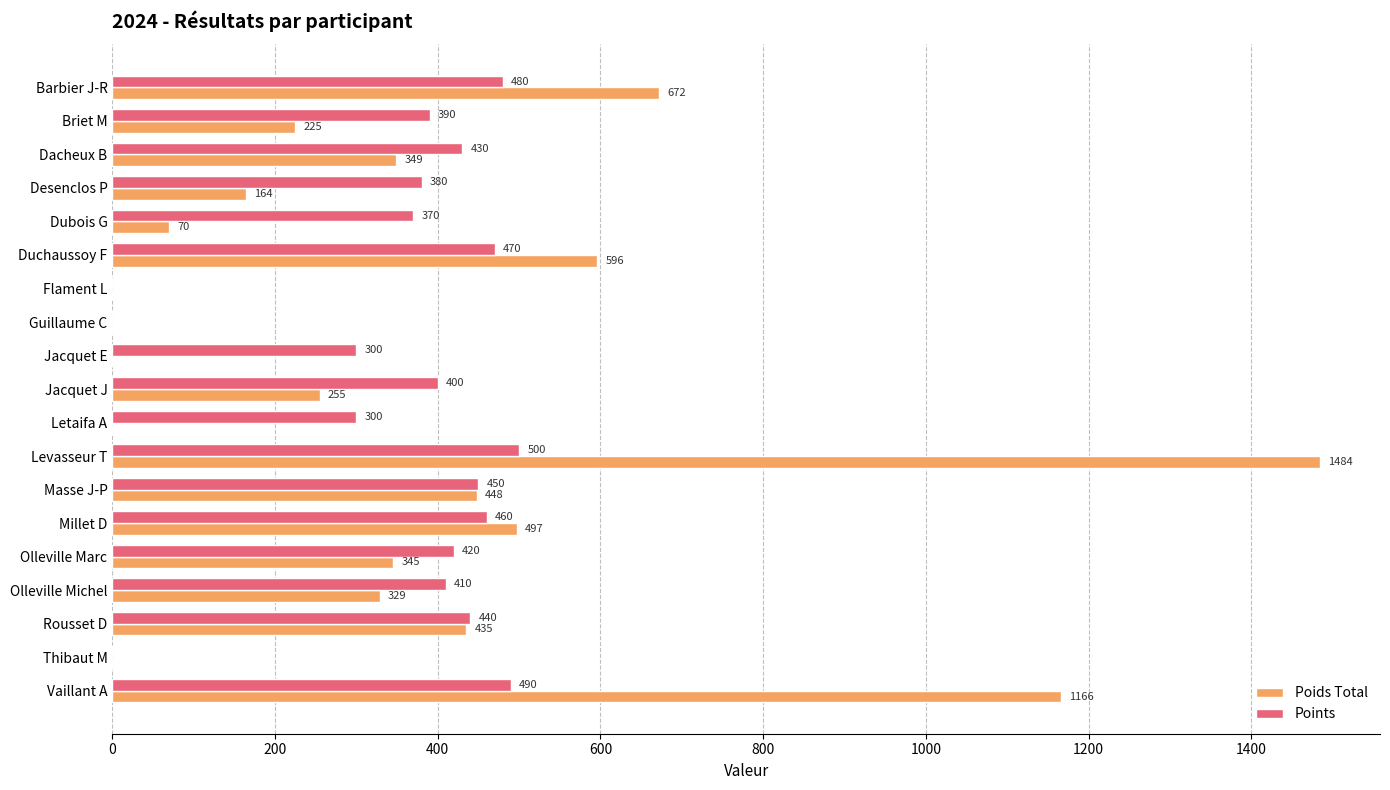

What is the sum of all Points values?

6690